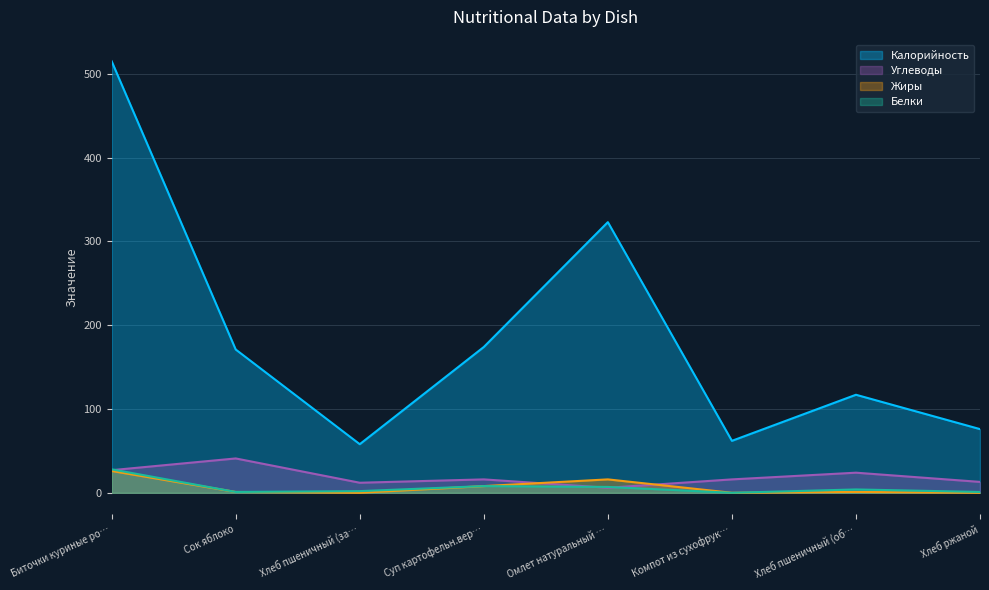

What is the greatest value displayed?

515